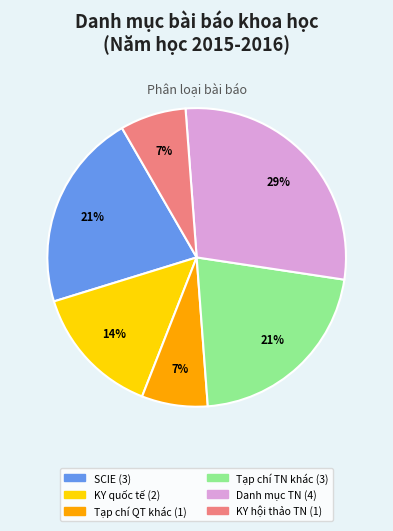

To the nearest percent, what is the average slice percentage?

17%